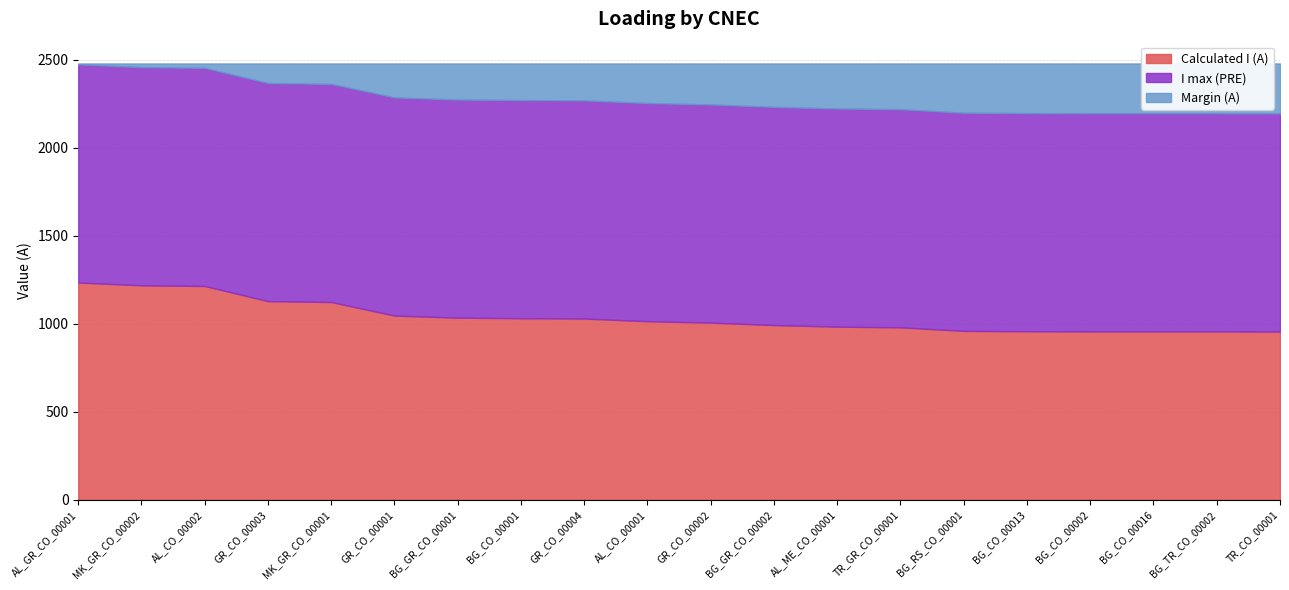

True or false: Margin (A) and Calculated I (A) cross at least once.

False